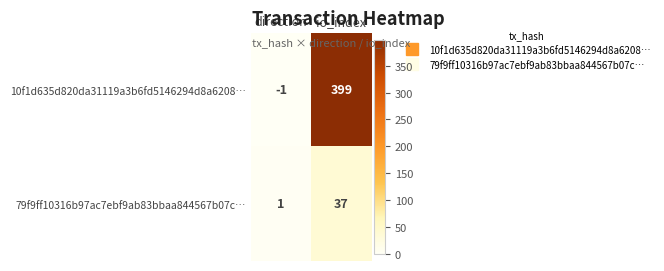

At how many categories does at least one series exceed 293?

1